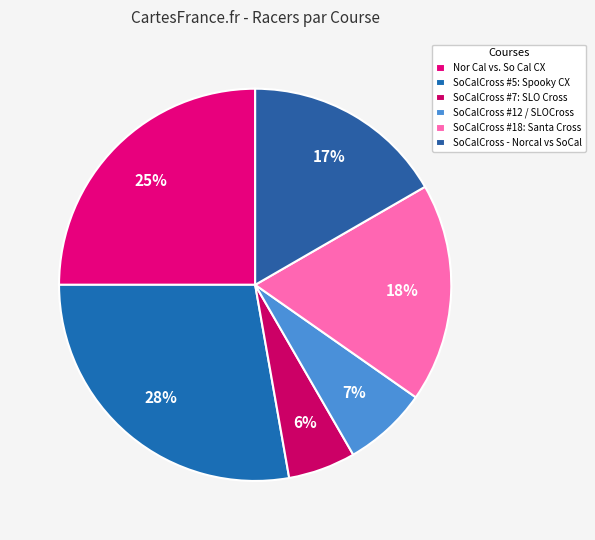

To the nearest percent, what is the difference between the Nor Cal vs. So Cal CX and SoCalCross #5: Spooky CX slice percentages?

3%